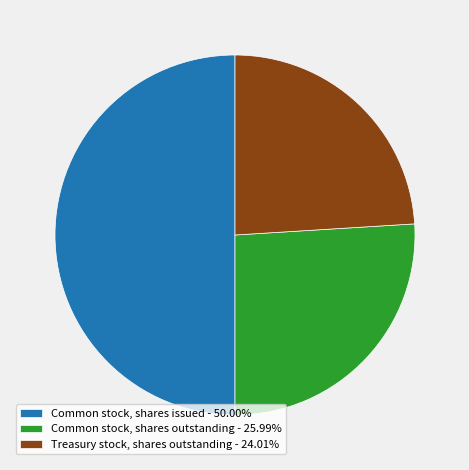

Approximately how many times larger is the value at Common stock, shares outstanding - 25.99% compared to Common stock, shares issued - 50.00%?

0.5